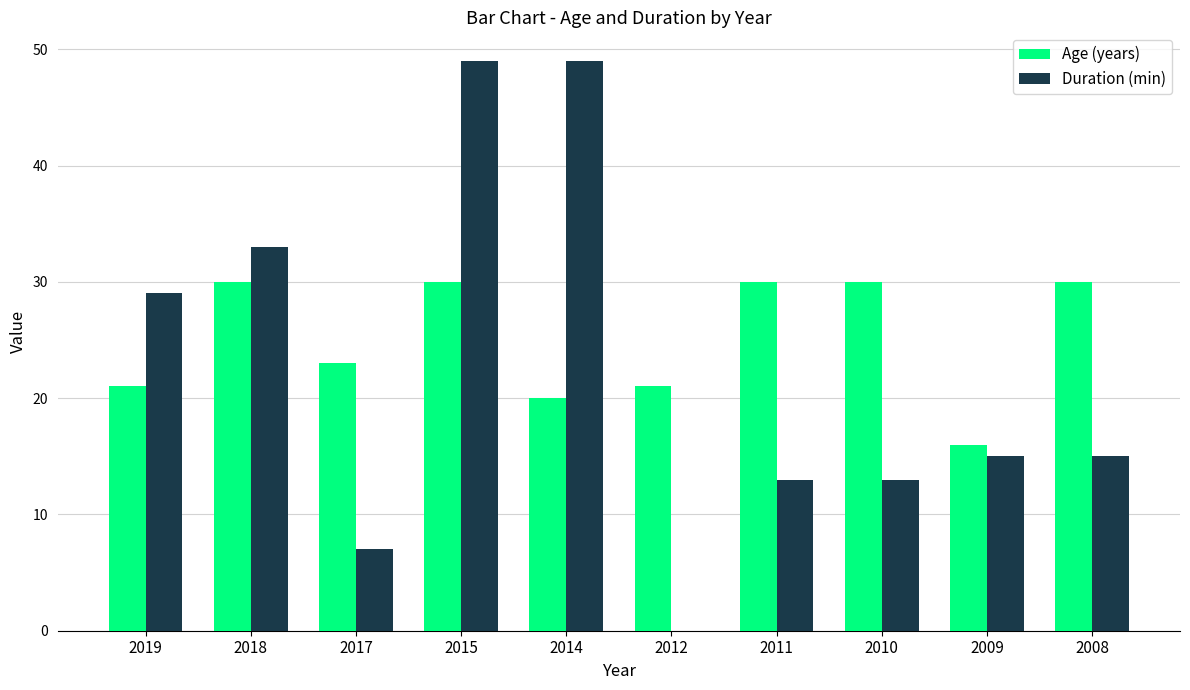

Between 2019 and 2018, which series saw the biggest shift?

Age (years)